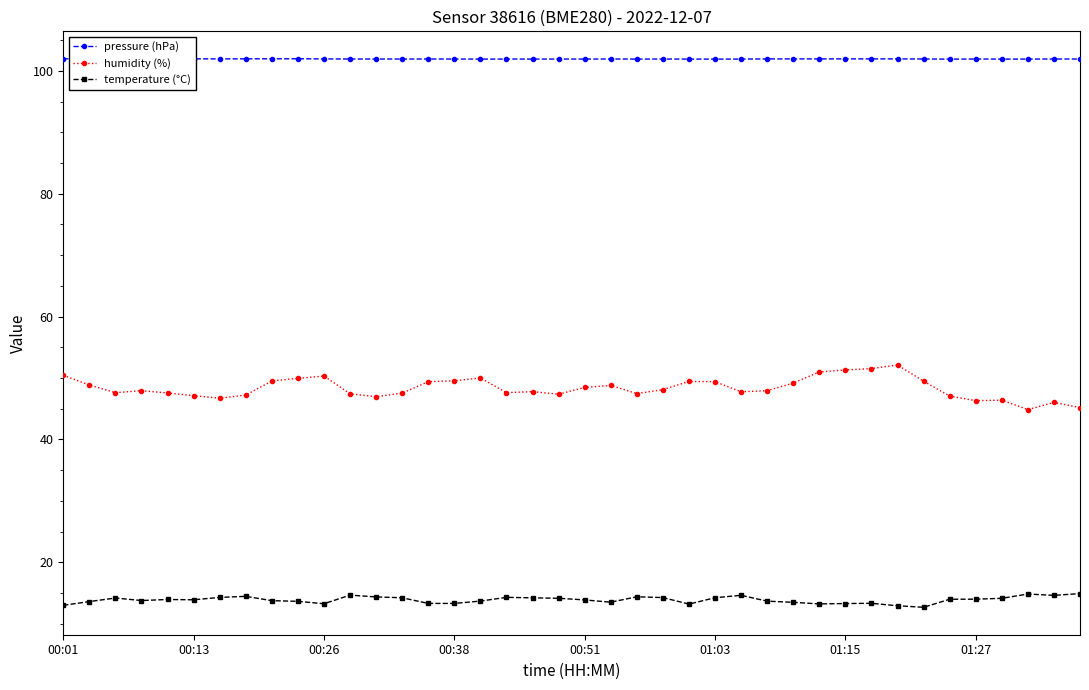

The value of temperature (°C) at 01:03 is 5.4. True or false?

False